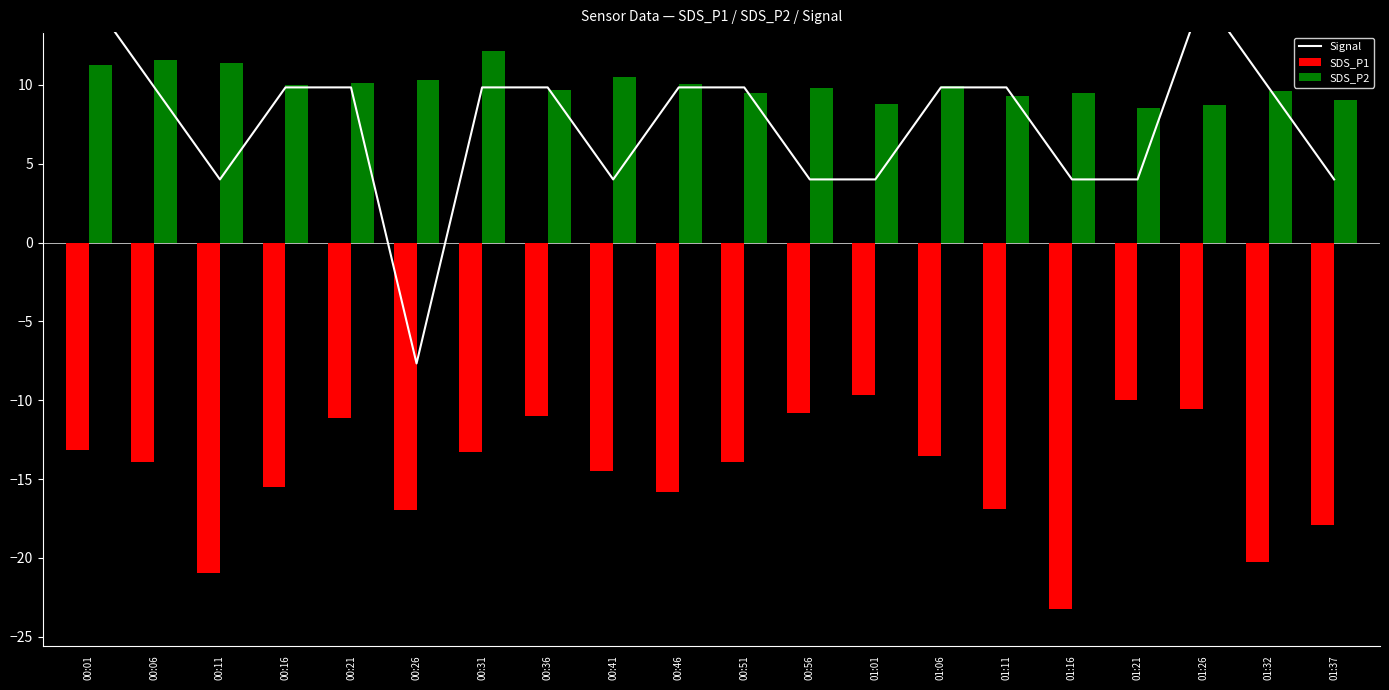

Between 00:31 and 01:32, which is larger?

00:31